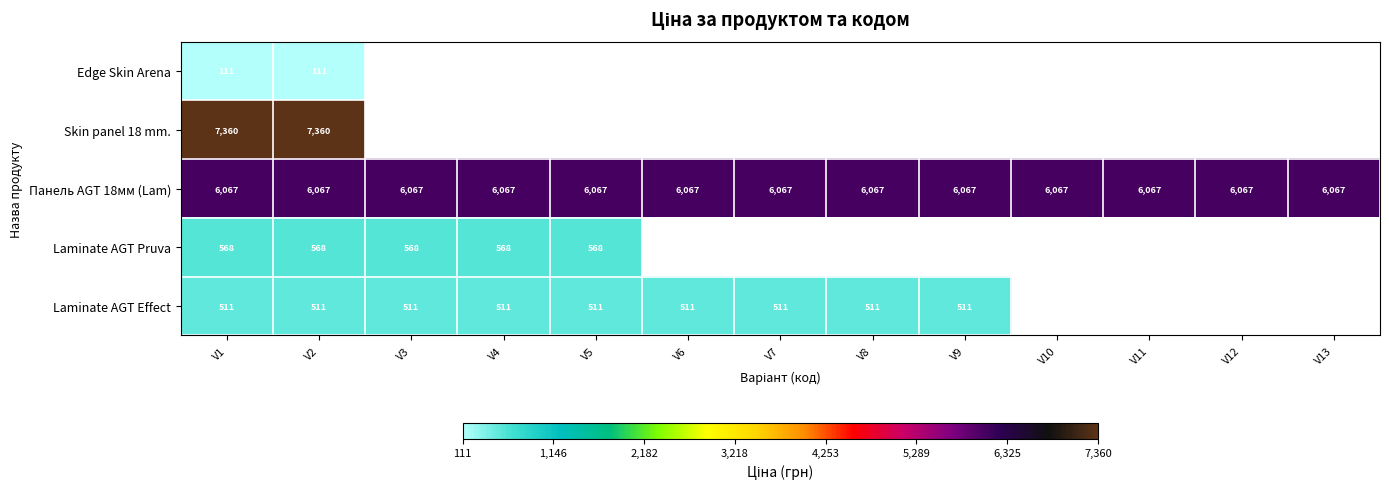

What is the maximum value shown in the chart?

7360.2